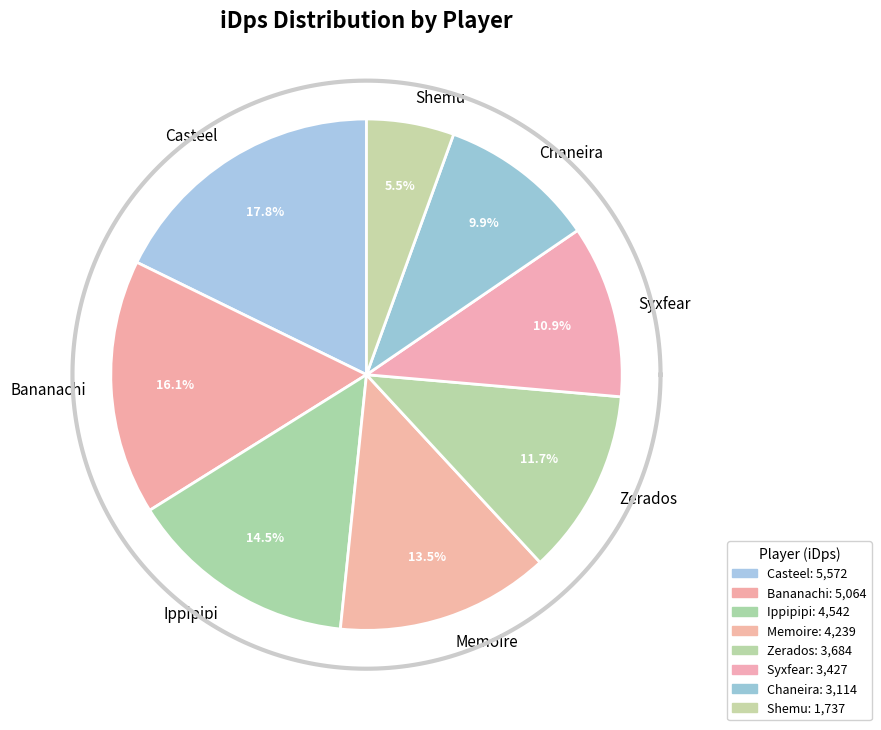

What is the change in value from Zerados to Syxfear?

-256.9